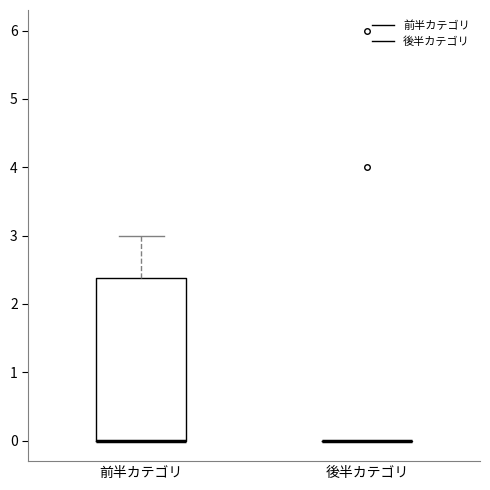

Reading left to right, transcribe this box plot: for each box, give where its median line is, the range the box spans, and where its two whiskers end, as read against the y-axis. The values are not printed on the chart, so give them approximately, as read against the axis.

前半カテゴリ: median 0.0 (drawn on the box's lower edge), box 0.0 to 2.4, whiskers 0.0 to 3.0
後半カテゴリ: box collapsed to a line at 0.0, whiskers 0.0 to 0.0